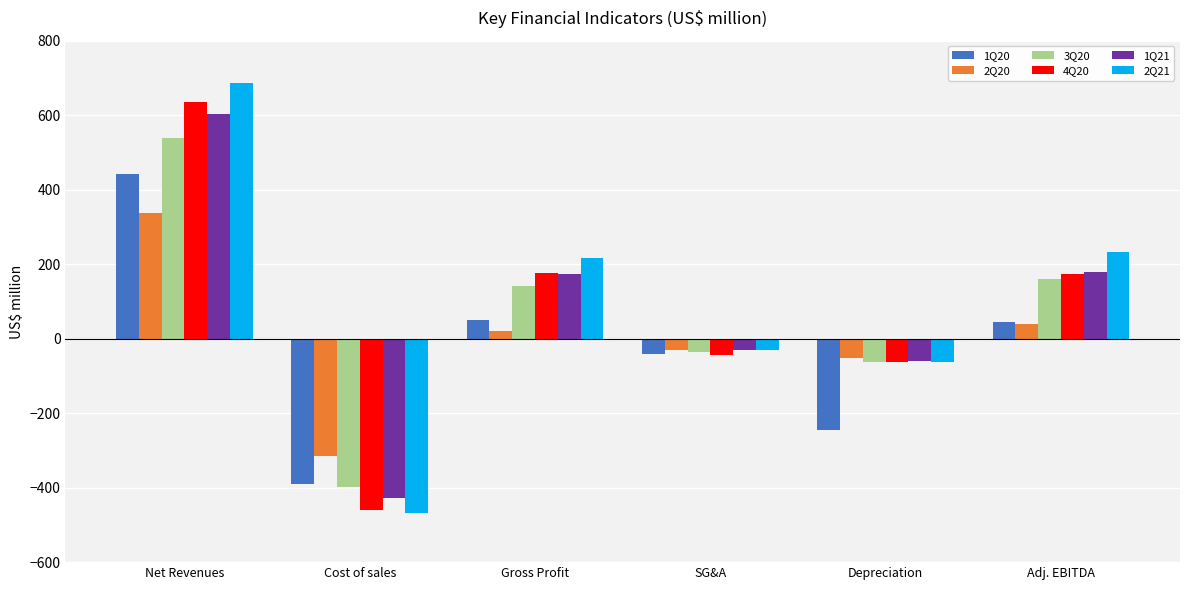

Rank the series by their maximum value, from highest to lowest.

2Q21, 4Q20, 1Q21, 3Q20, 1Q20, 2Q20